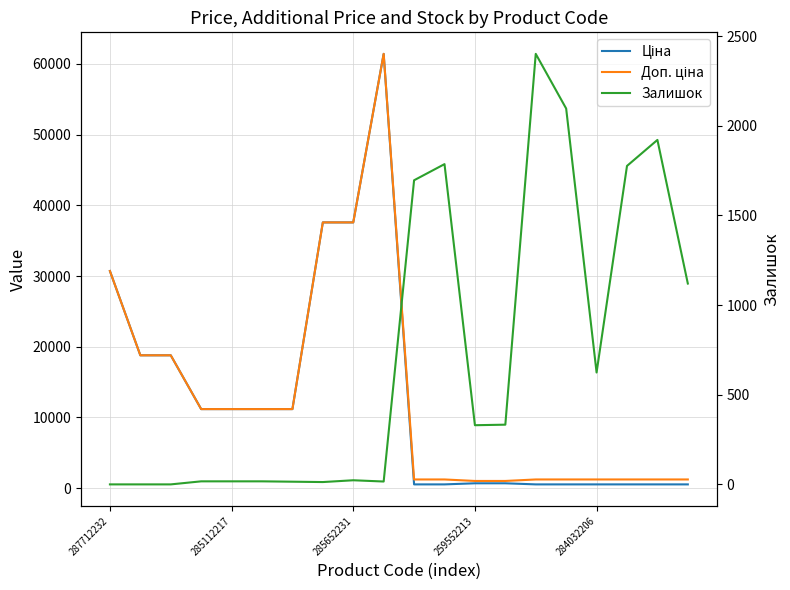

What is the approximate value of Доп. ціна at 285652231?

37593.6